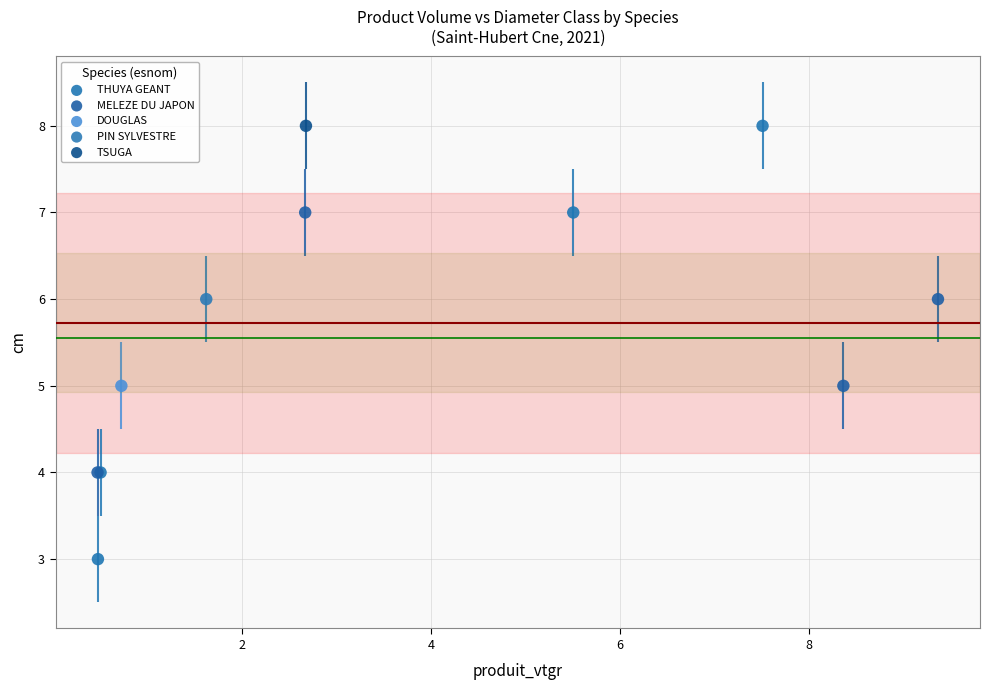

What are all the series names shown in the legend?

THUYA GEANT, MELEZE DU JAPON, DOUGLAS, PIN SYLVESTRE, TSUGA